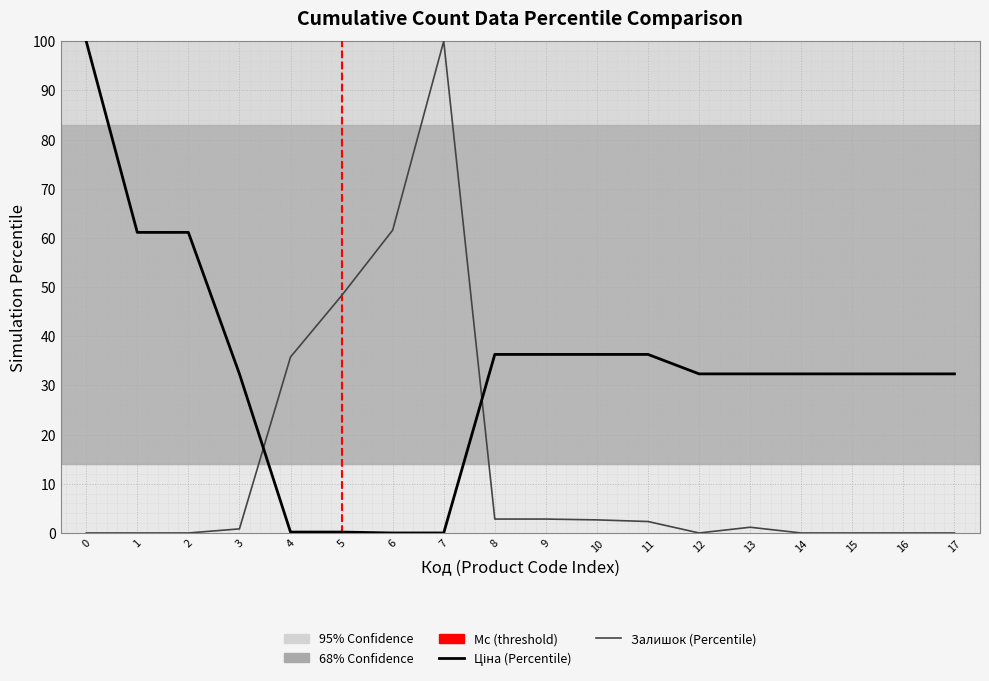

Does the chart have visible grid lines?

Yes